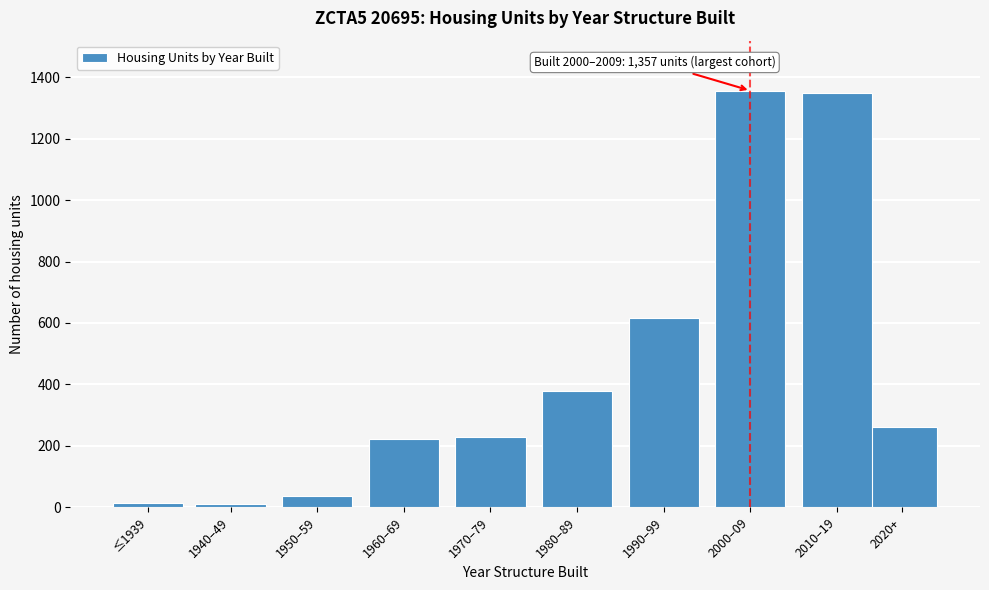

The value at 2000–09 is 1357. True or false?

True